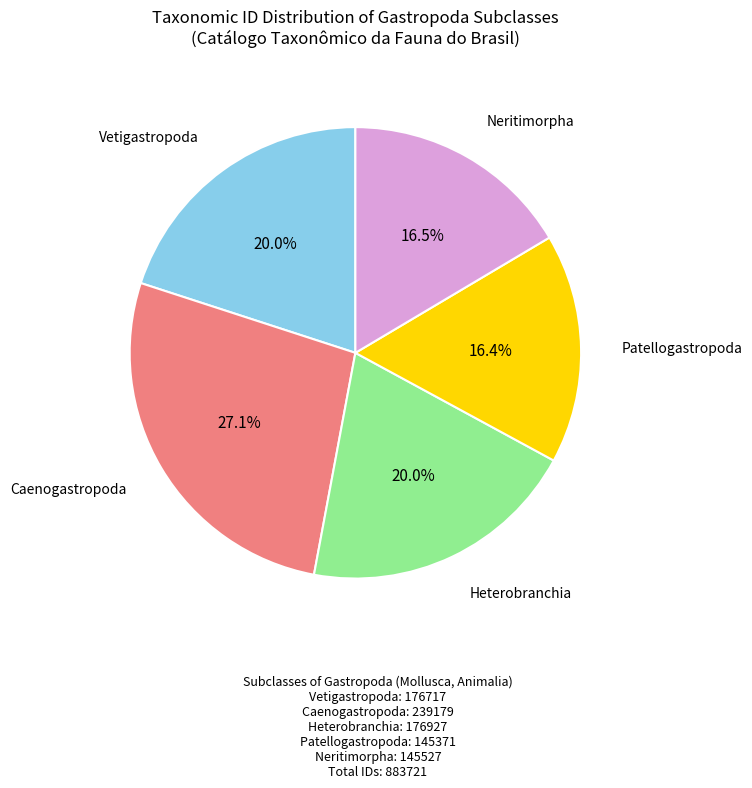

What percentage is the Patellogastropoda slice, to the nearest percent?

16%